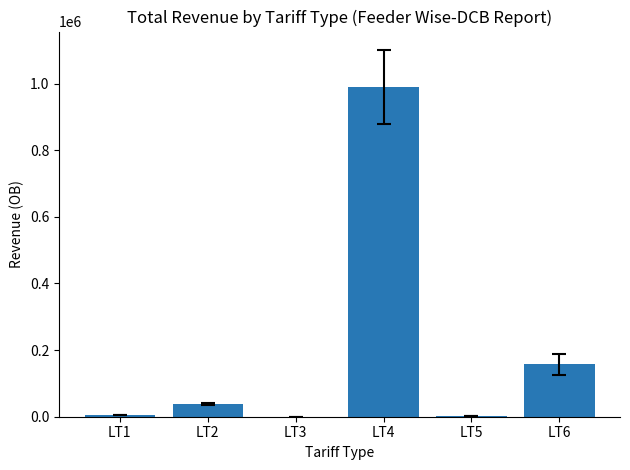

How many values exceed 38246?

3